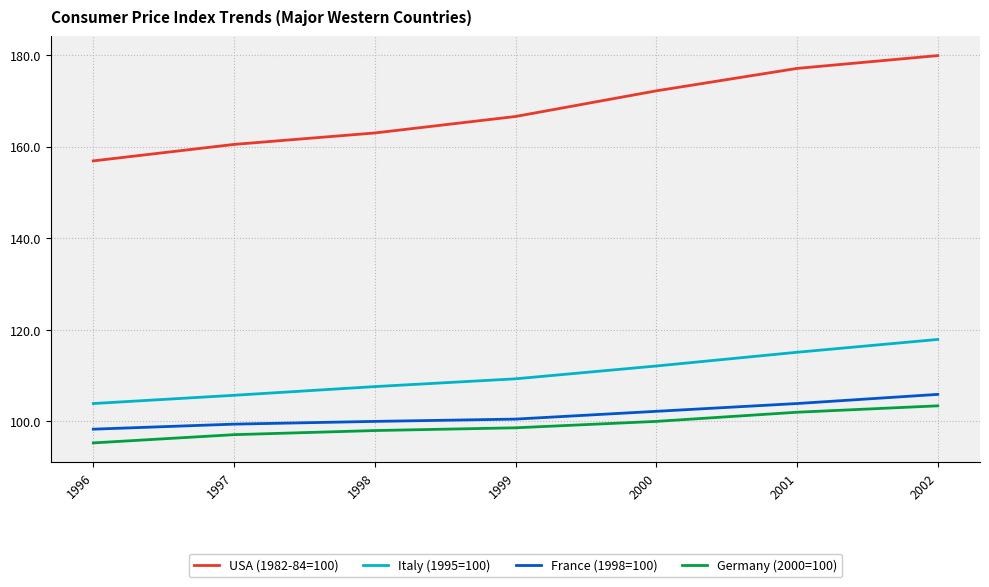

What are all the series names shown in the legend?

USA (1982-84=100), Italy (1995=100), France (1998=100), Germany (2000=100)